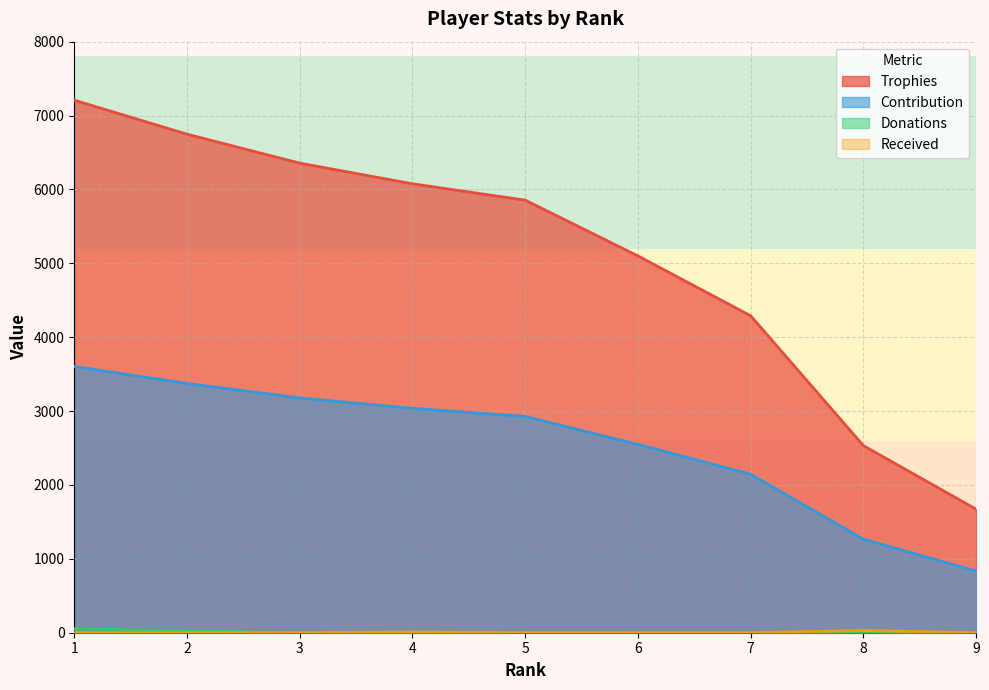

Rank the series by their maximum value, from highest to lowest.

Trophies, Contribution, Donations, Received